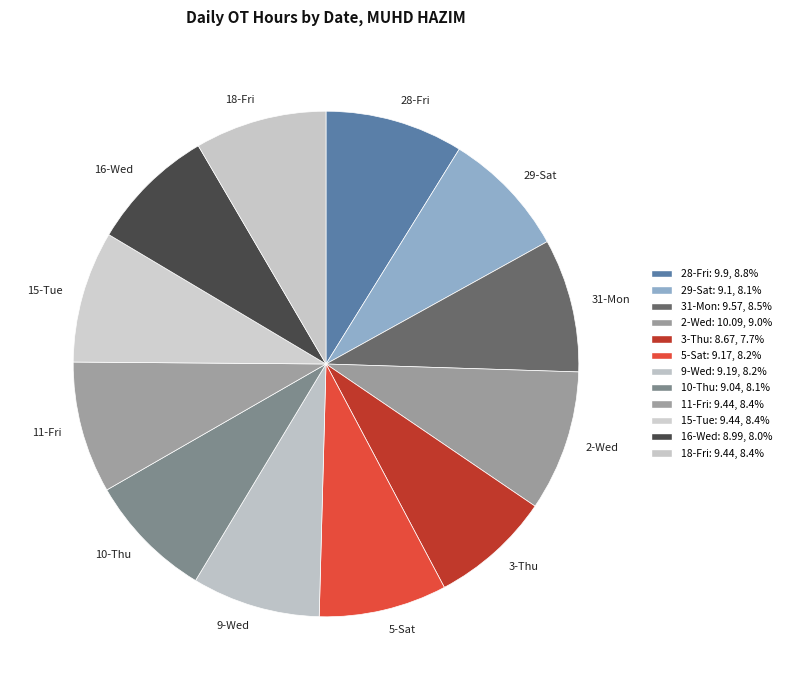

How many slices are in this pie chart?

12